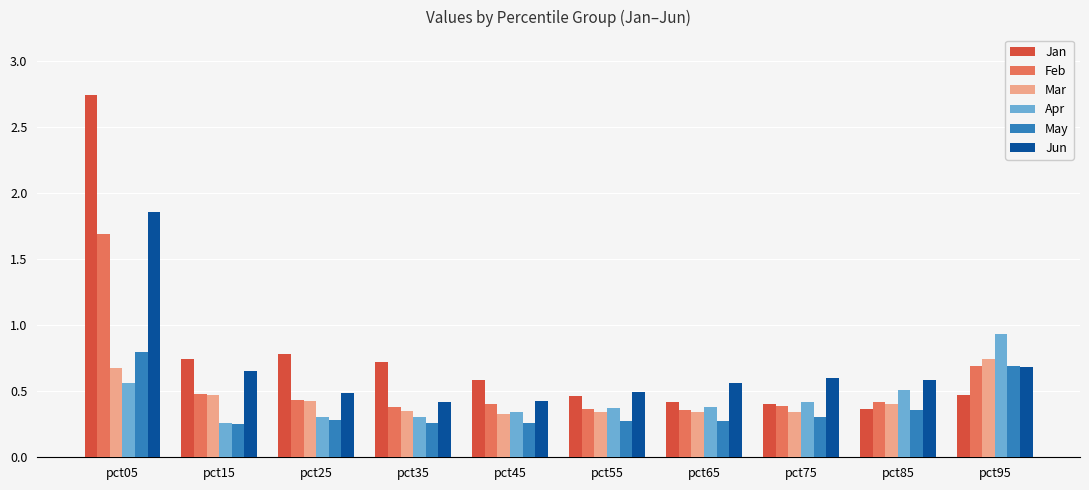

What is the average value of the Jan series?

0.8